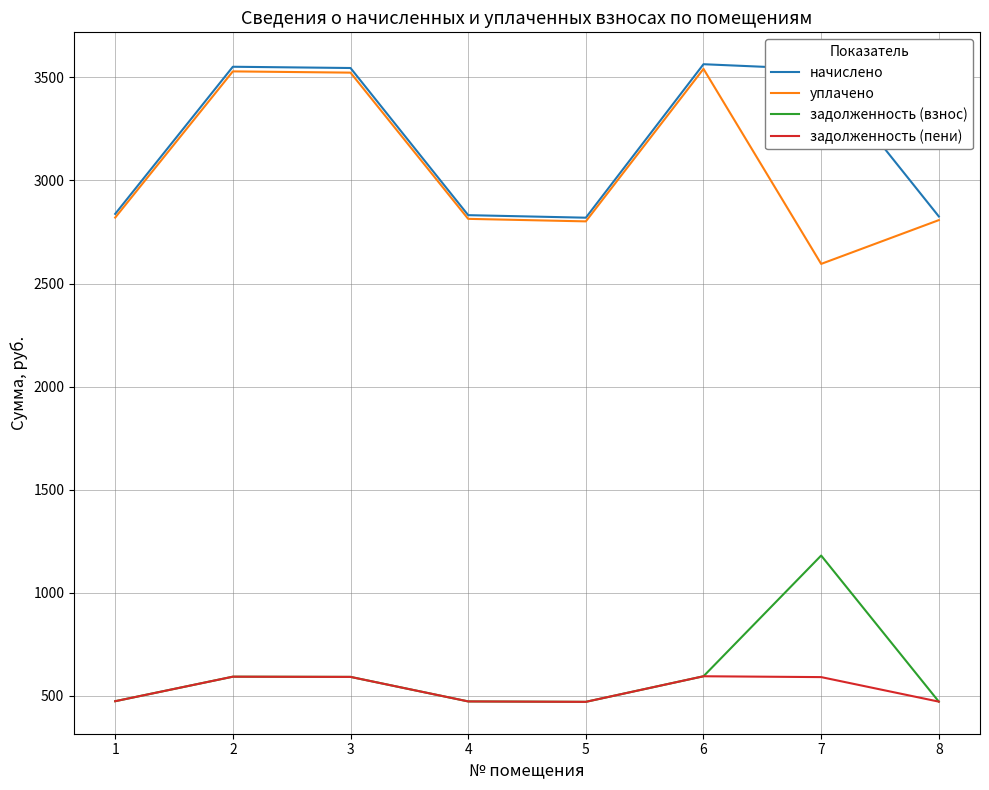

True or false: начислено has more than 2 interior local peaks.

False